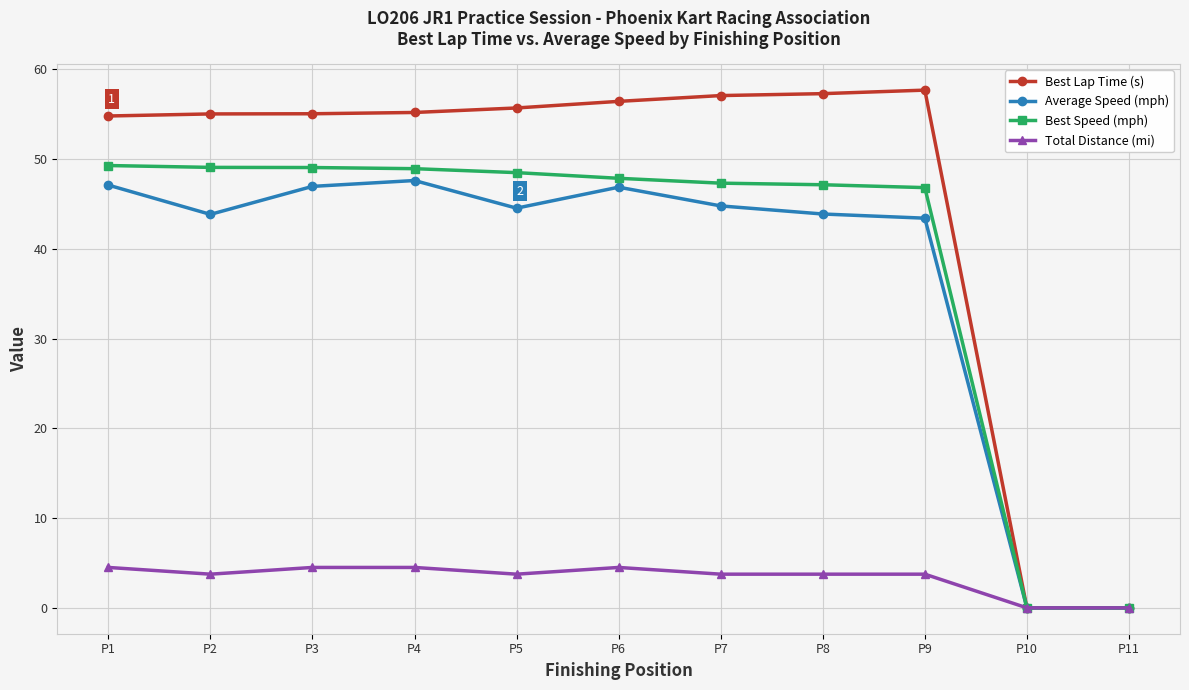

How many categories are shown in the chart?

11